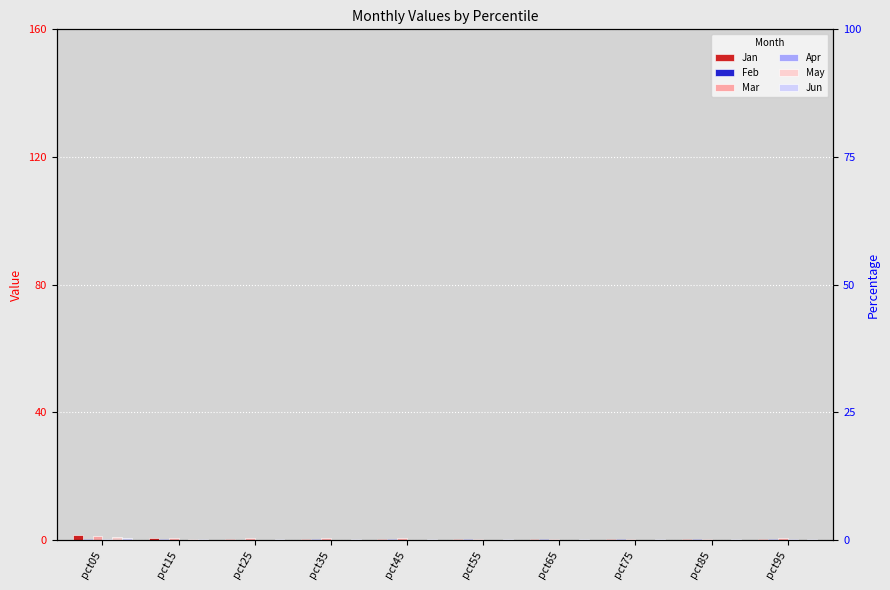

What is the value of the Jun bar at the 1st from the left?

0.6